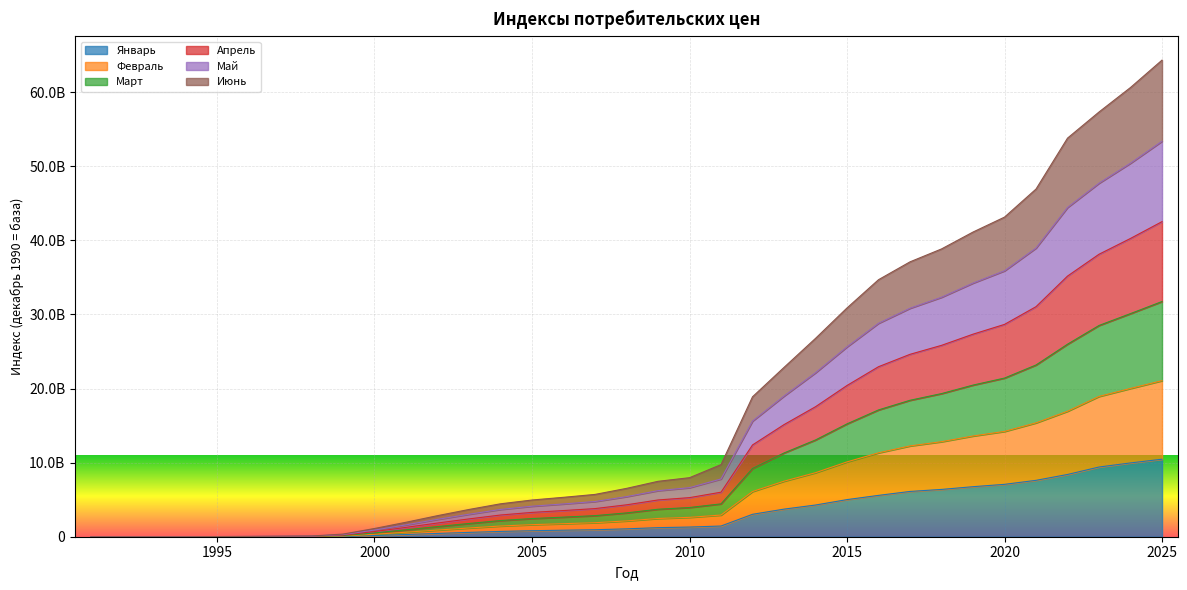

At which category is the sum across all series the highest?

2025